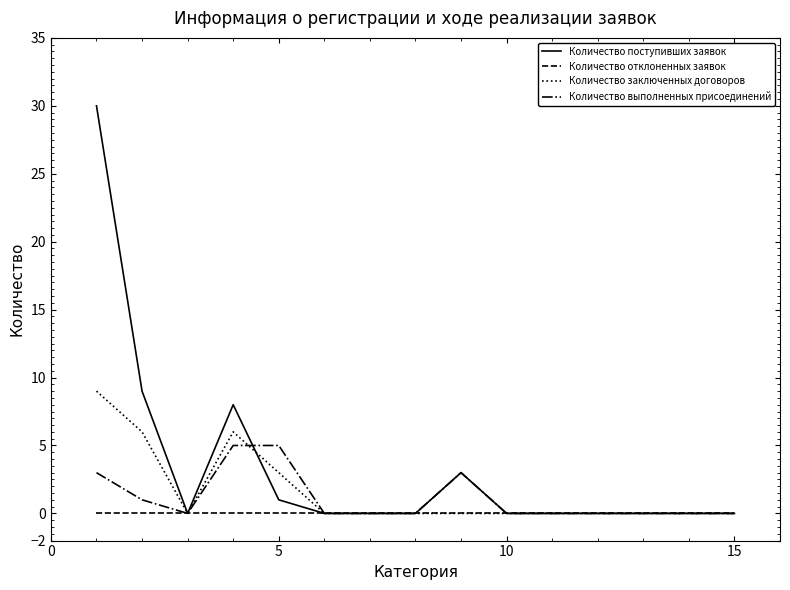

Rank the series by their maximum value, from lowest to highest.

Количество отклоненных заявок, Количество выполненных присоединений, Количество заключенных договоров, Количество поступивших заявок